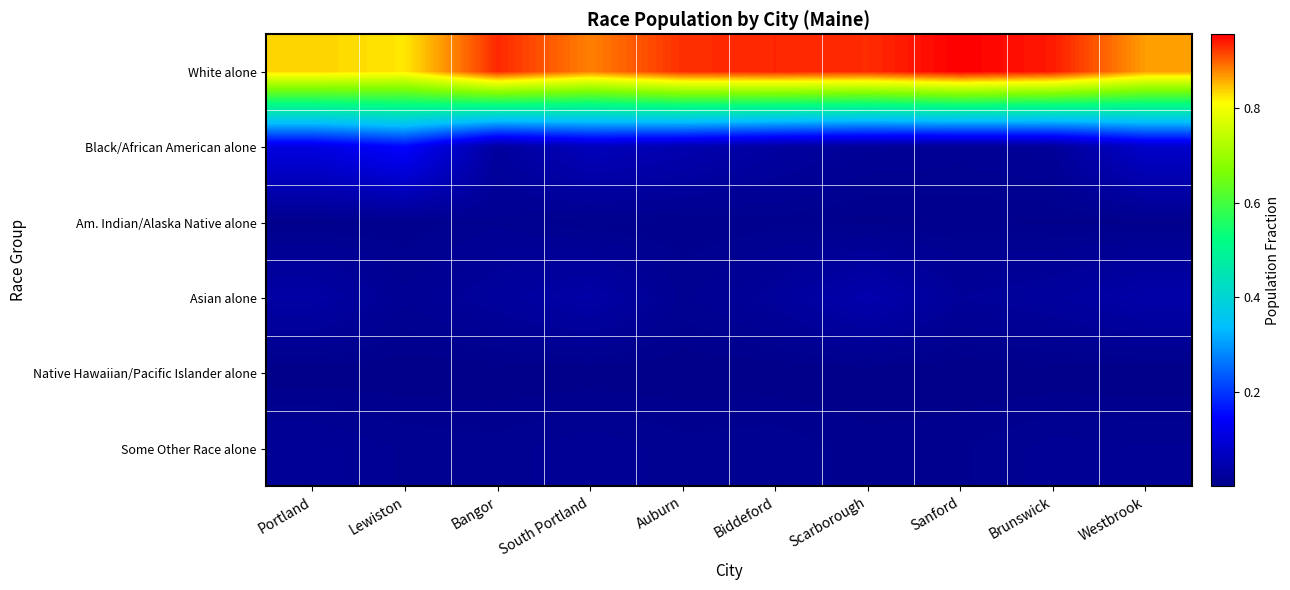

Rank the series at South Portland from highest to lowest value.

White alone, Black/African American alone, Asian alone, Some Other Race alone, Am. Indian/Alaska Native alone, Native Hawaiian/Pacific Islander alone